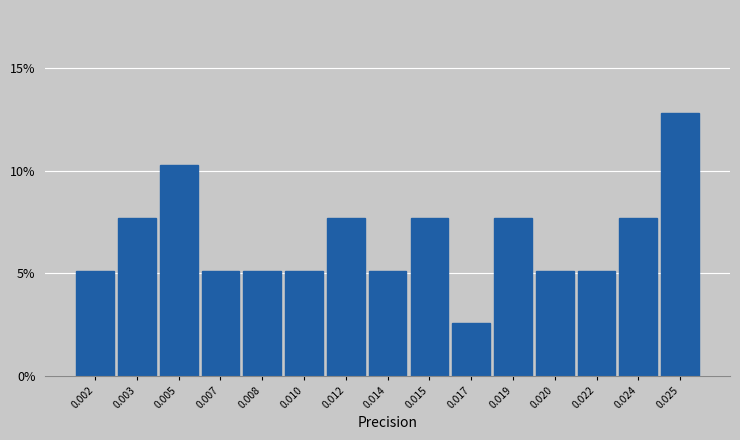

Reading right to left, what are all the values shown in this chart?

12.8	7.7	5.1	5.1	7.7	2.6	7.7	5.1	7.7	5.1	5.1	5.1	10.3	7.7	5.1